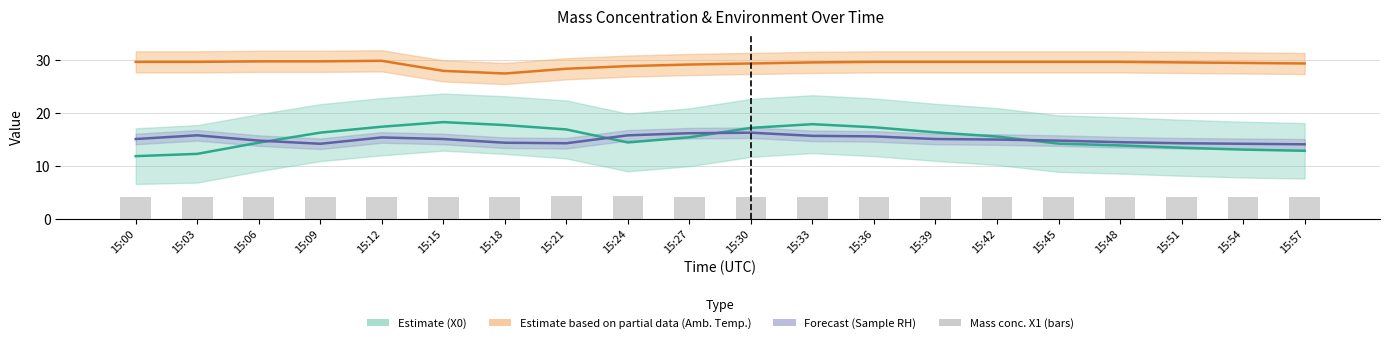

Reading left to right, transcribe all the data shown in this chart.

Mass concentration X0 (Estimate): 11.9	12.3	14.4	16.3	17.4	18.3	17.7	16.9	14.4	15.4	17.2	17.9	17.3	16.4	15.6	14.2	13.9	13.4	13.1	12.9
Ambient temperature (Partial): 29.7	29.7	29.8	29.8	29.9	28.0	27.5	28.4	28.9	29.2	29.4	29.6	29.7	29.7	29.7	29.7	29.7	29.6	29.5	29.4
Sample RH (Forecast): 15.1	15.8	14.8	14.2	15.4	15.1	14.4	14.3	15.8	16.2	16.3	15.7	15.6	15.1	15.0	14.8	14.5	14.3	14.2	14.1
Mass concentration X1: 4.1	4.2	4.2	4.1	4.1	4.1	4.2	4.2	4.2	4.2	4.2	4.2	4.2	4.2	4.2	4.1	4.1	4.1	4.1	4.1